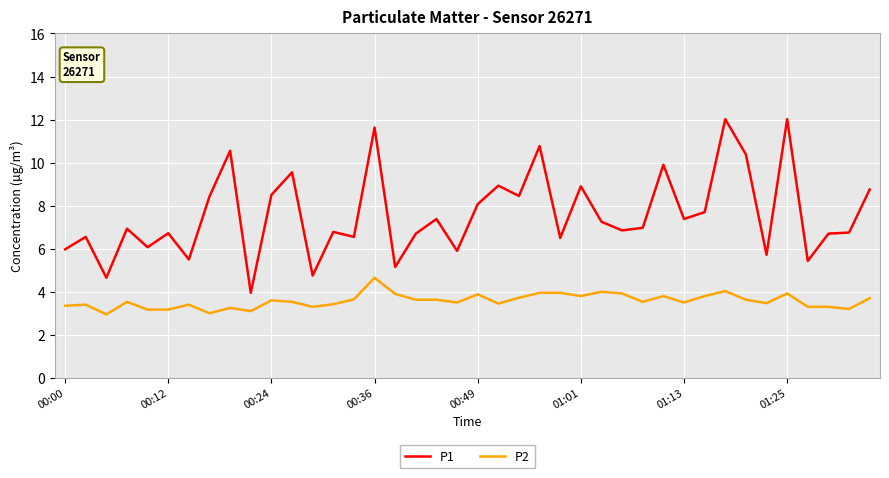

Which series has the largest total across all categories?

P1